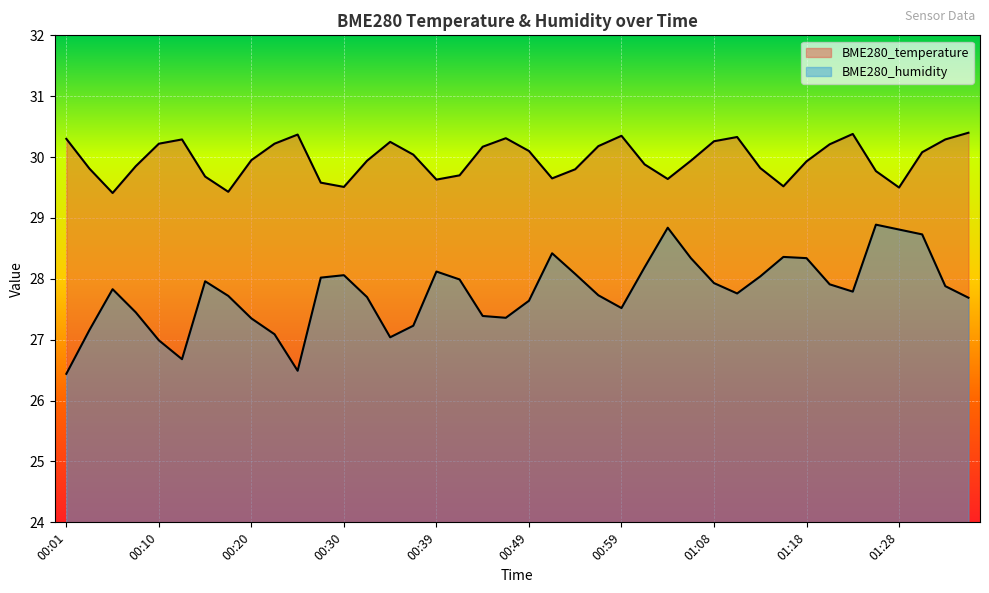

Reading left to right, list all the values displayed in this chart.

BME280_temperature: 00:01=30.3	00:03=29.8	00:05=29.4	00:08=29.9	00:10=30.2	00:13=30.3	00:15=29.7	00:17=29.4	00:20=29.9	00:22=30.2	00:25=30.4	00:27=29.6	00:30=29.5	00:32=29.9	00:34=30.2	00:37=30.0	00:39=29.6	00:42=29.7	00:44=30.2	00:47=30.3	00:49=30.1	00:51=29.6	00:54=29.8	00:56=30.2	00:59=30.4	01:01=29.9	01:04=29.6	01:06=29.9	01:08=30.3	01:11=30.3	01:13=29.8	01:16=29.5	01:18=29.9	01:21=30.2	01:23=30.4	01:26=29.8	01:28=29.5	01:30=30.1	01:33=30.3	01:35=30.4
BME280_humidity: 00:01=26.4	00:03=27.2	00:05=27.8	00:08=27.4	00:10=27.0	00:13=26.7	00:15=28.0	00:17=27.7	00:20=27.4	00:22=27.1	00:25=26.5	00:27=28.0	00:30=28.1	00:32=27.7	00:34=27.0	00:37=27.2	00:39=28.1	00:42=28.0	00:44=27.4	00:47=27.4	00:49=27.6	00:51=28.4	00:54=28.1	00:56=27.7	00:59=27.5	01:01=28.2	01:04=28.8	01:06=28.3	01:08=27.9	01:11=27.8	01:13=28.0	01:16=28.4	01:18=28.3	01:21=27.9	01:23=27.8	01:26=28.9	01:28=28.8	01:30=28.7	01:33=27.9	01:35=27.7